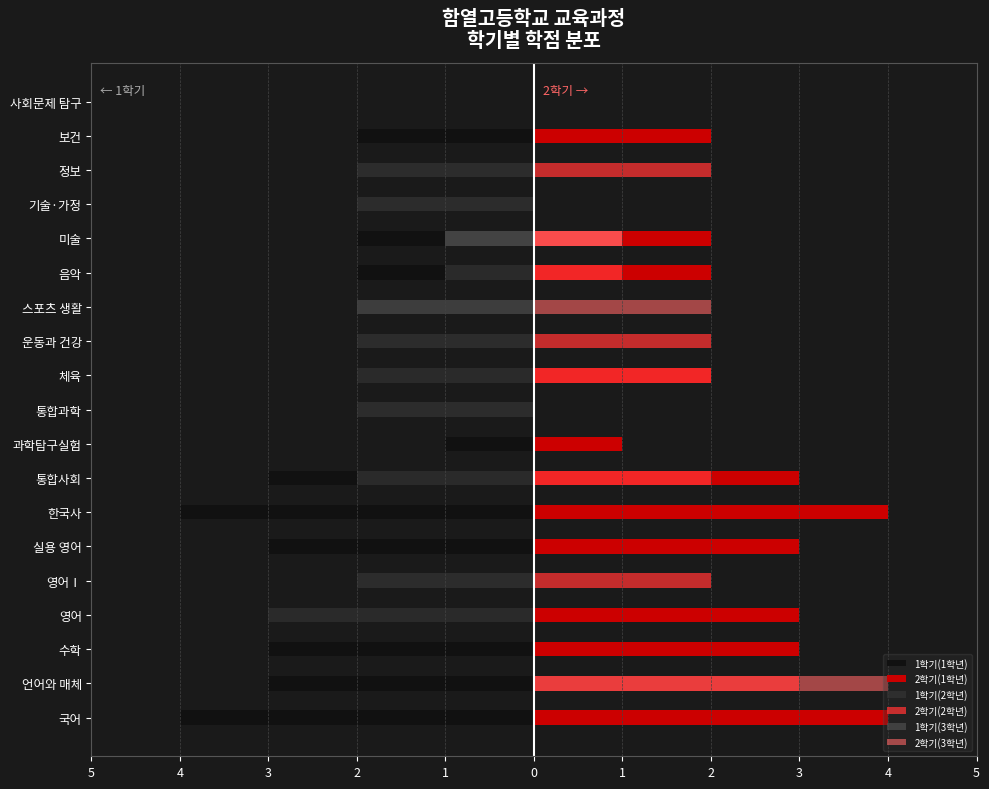

How many positive values does the 2학기(2학년) series have?

7